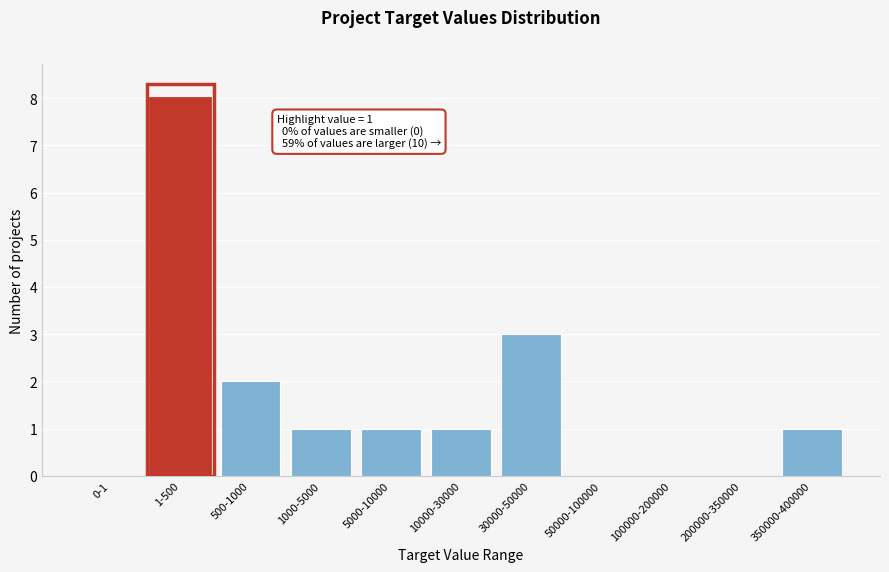

Reading left to right, extract all data points from this chart.

0-1=0	1-500=8	500-1000=2	1000-5000=1	5000-10000=1	10000-30000=1	30000-50000=3	50000-100000=0	100000-200000=0	200000-350000=0	350000-400000=1